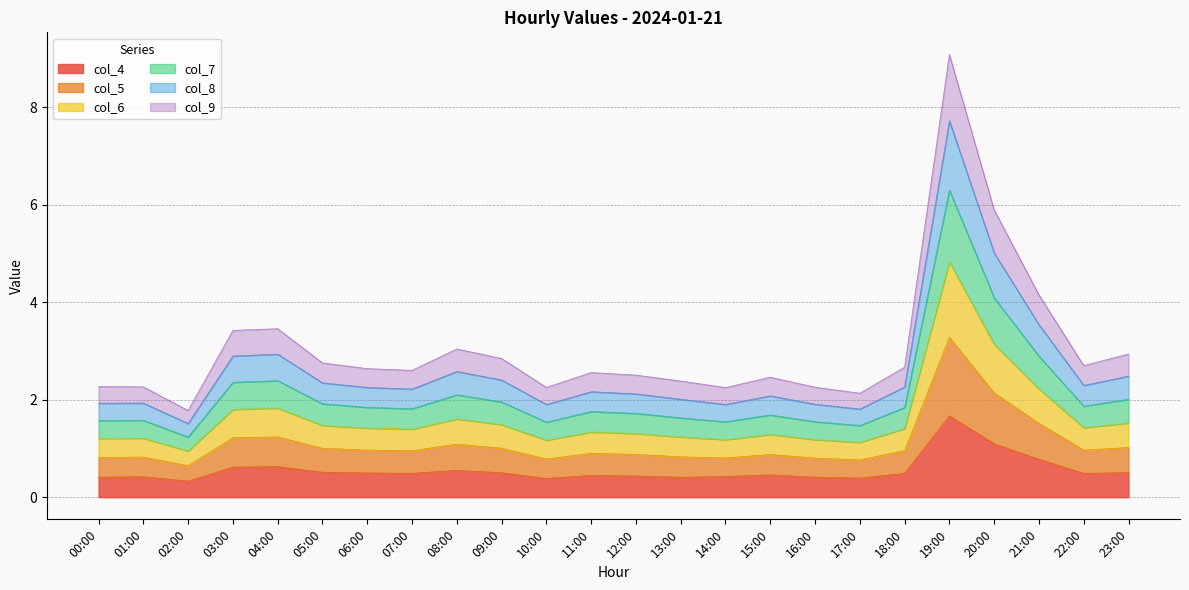

What is the label of the 7th point from the right?

17:00